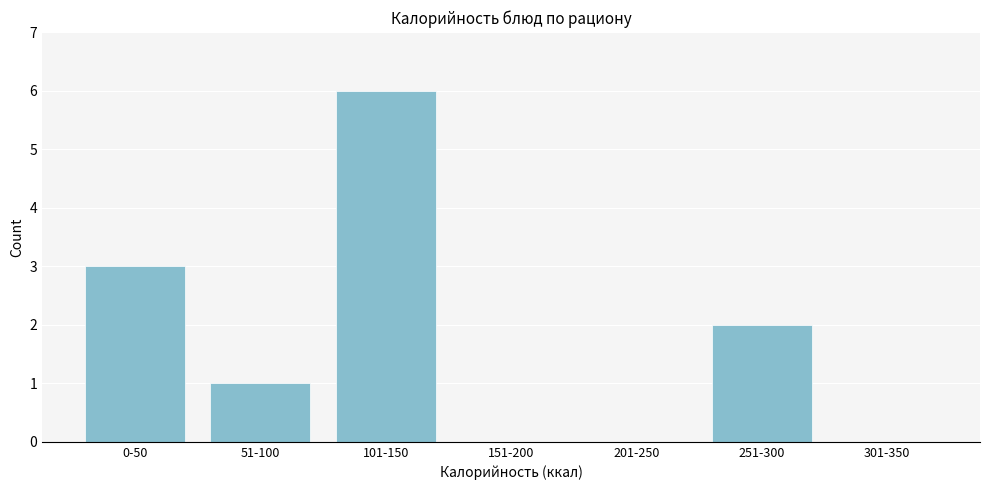

Reading left to right, transcribe all the data shown in this chart.

0-50=3	51-100=1	101-150=6	151-200=0	201-250=0	251-300=2	301-350=0